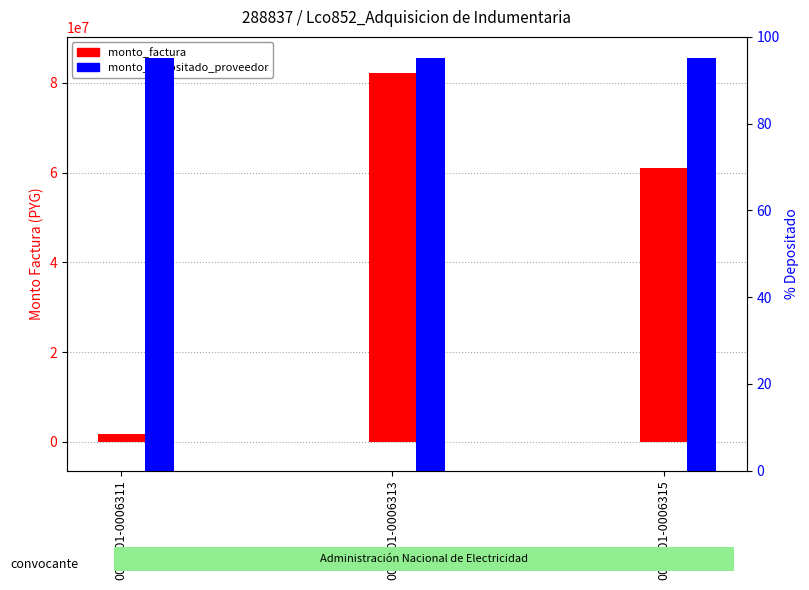

What is the value of the monto_depositado_proveedor bar at the 1st from the left?

95.1